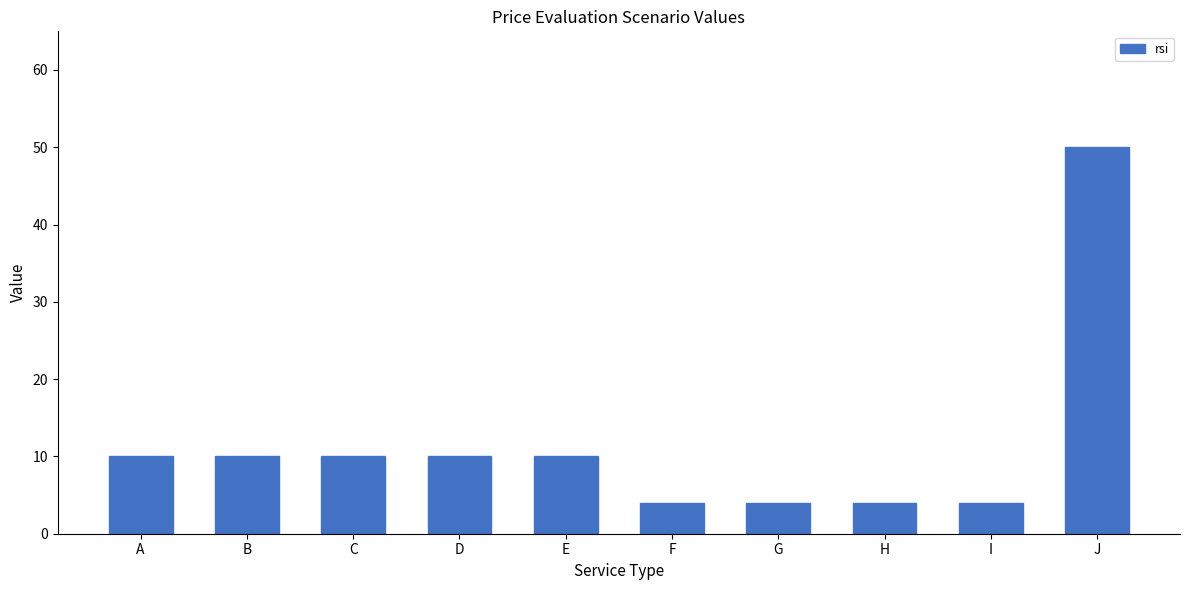

Reading right to left, what are all the values shown in this chart?

50	4	4	4	4	10	10	10	10	10